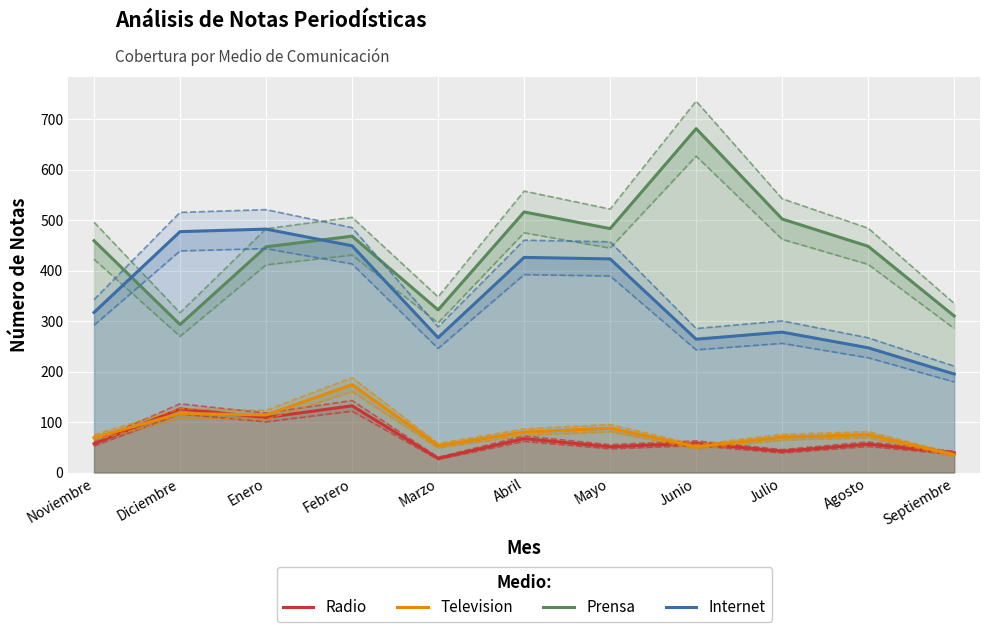

Rank the series at Febrero from highest to lowest value.

Prensa, Internet, Television, Radio